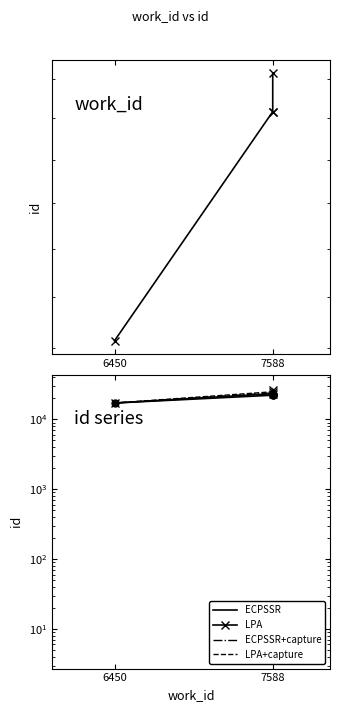

What is the label of the 3rd point from the right?

7588